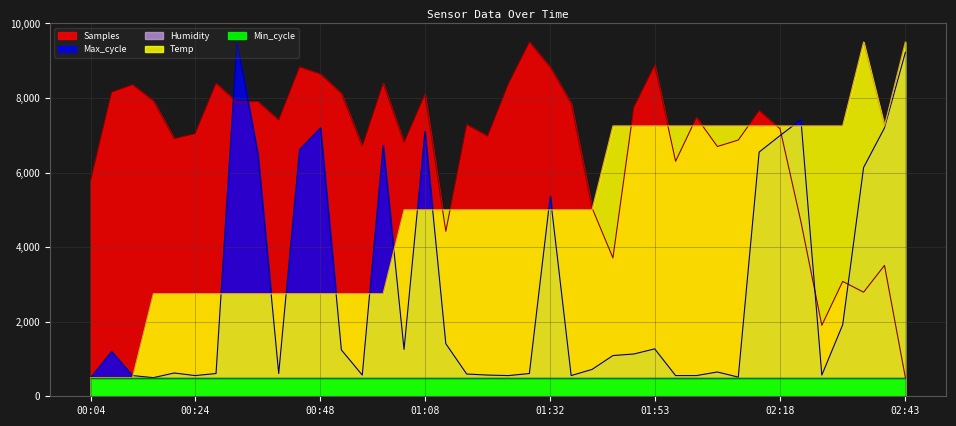

What is the label of the 37th point from the right?

00:16